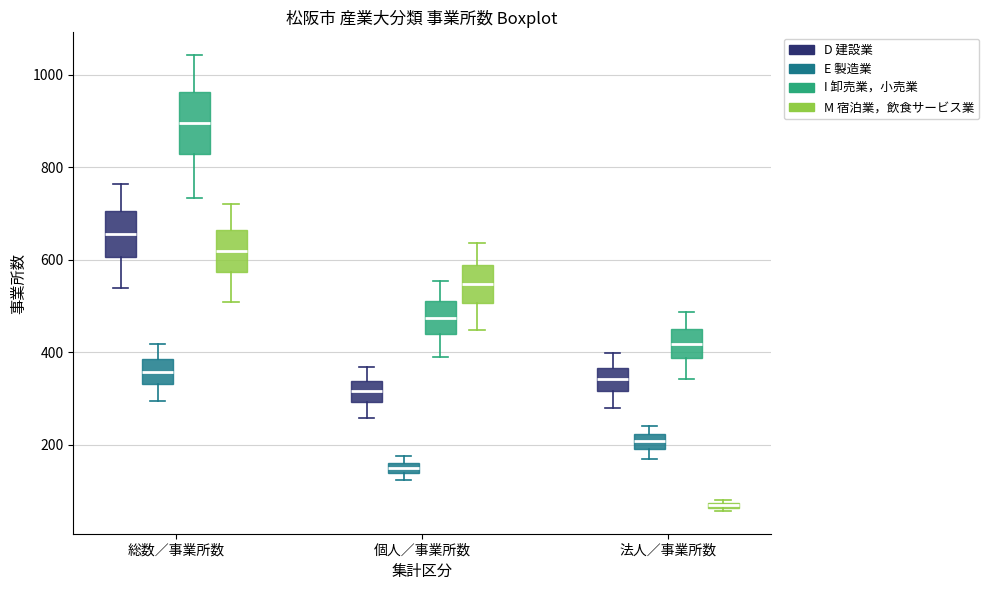

Where is the upper edge of the box for 法人／事業所数 (D 建設業) on the y-axis? The values are not printed on the chart, so give them approximately, as read against the axis.

360